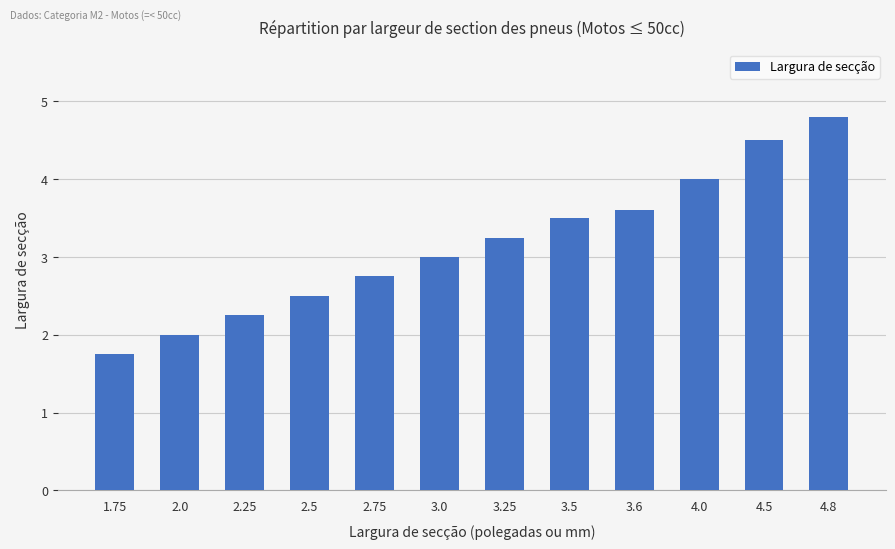

Approximately how many times larger is the value at 2.75 compared to 3.0?

0.9